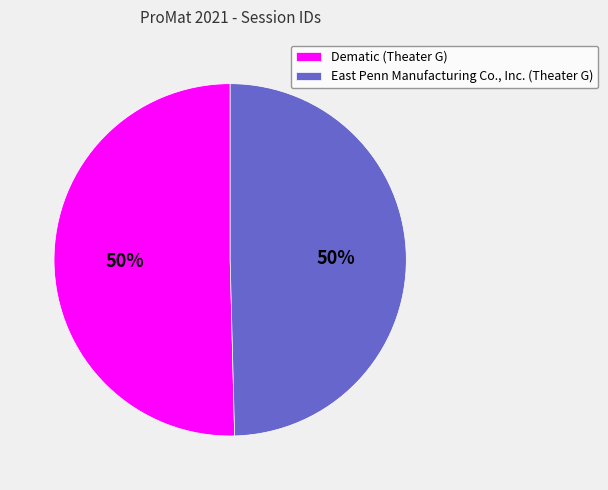

What is the ratio of the value at Dematic (Theater G) to the value at East Penn Manufacturing Co., Inc. (Theater G)?

1.0